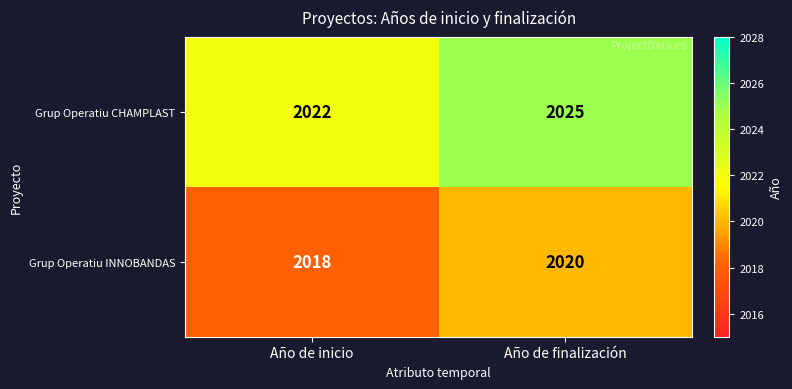

Which series has the largest total across all categories?

Grup Operatiu CHAMPLAST